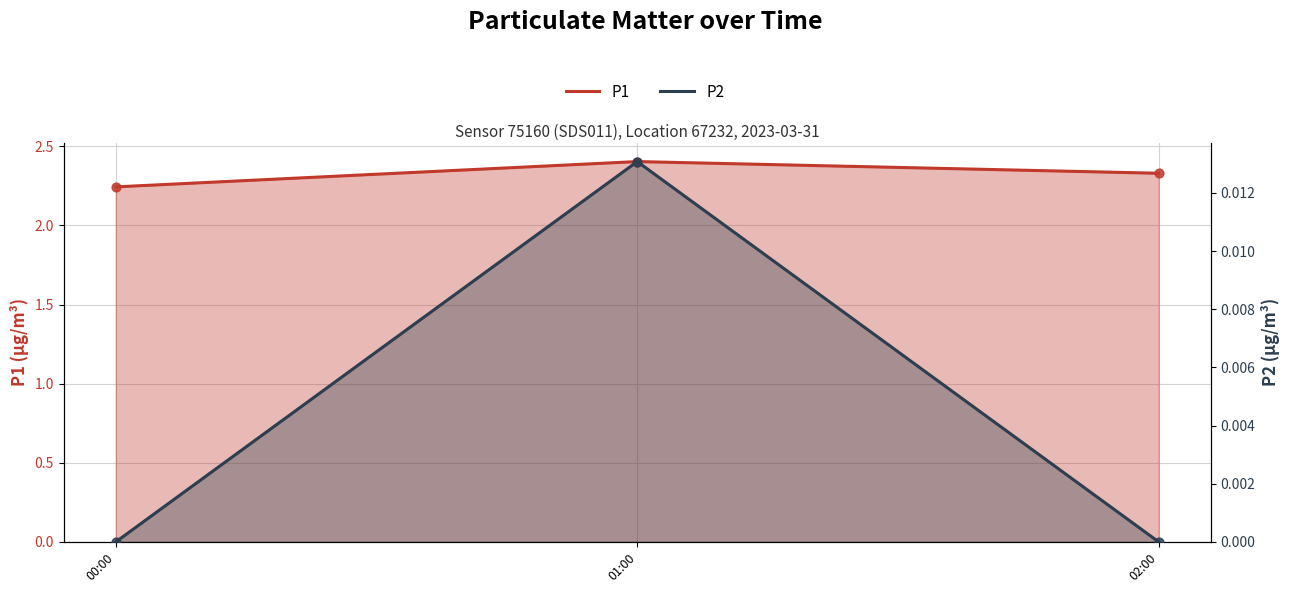

What is the total value across all series at 00:00?

2.2